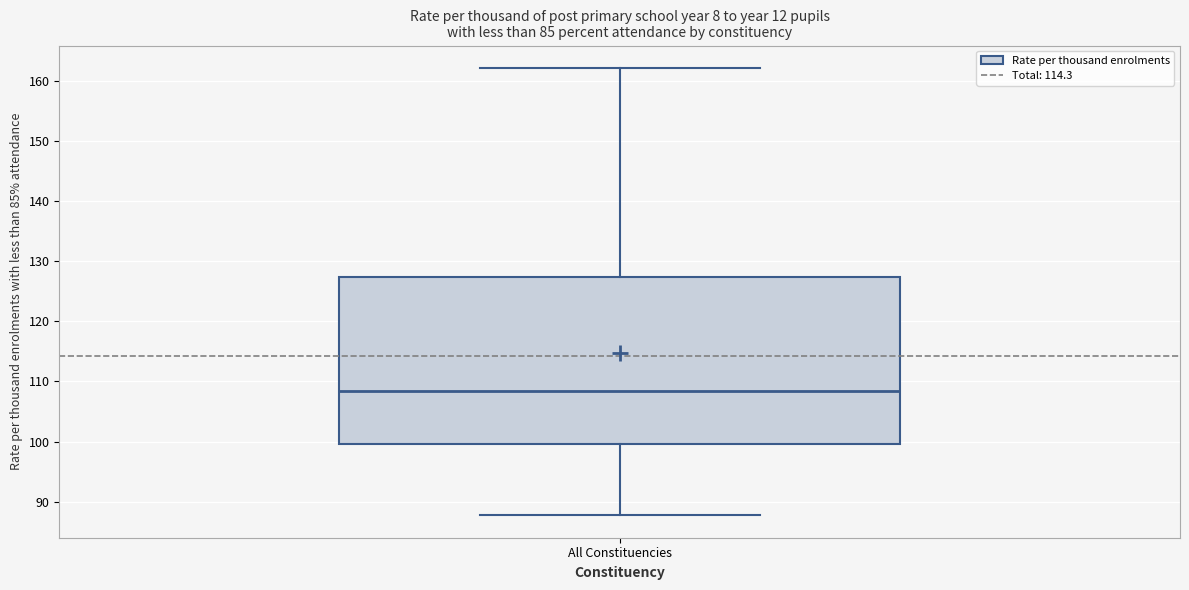

Where is the upper edge of the box for All Constituencies on the y-axis? The values are not printed on the chart, so give them approximately, as read against the axis.

127